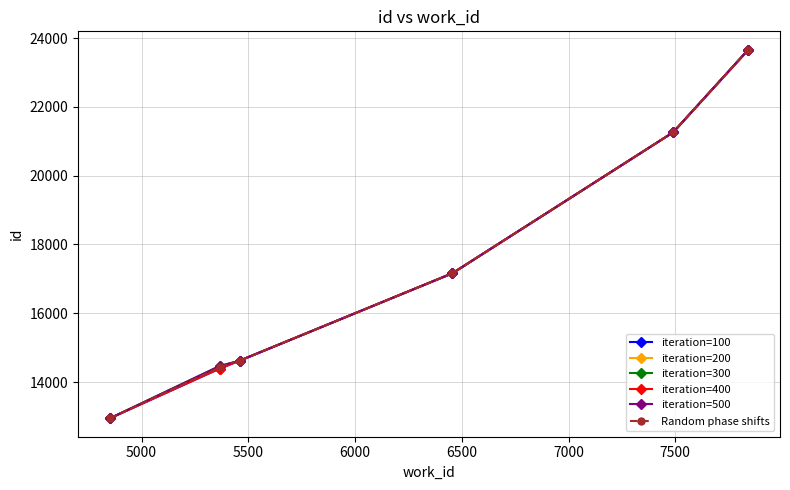

Does the chart have visible grid lines?

Yes